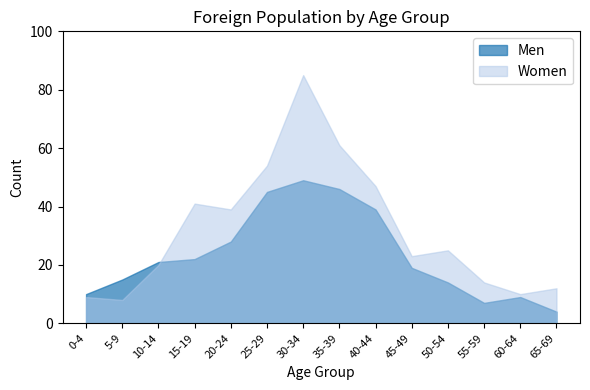

Reading left to right, what are all the values shown in this chart?

Men: 10	15	21	22	28	45	49	46	39	19	14	7	9	4
Women: 9	8	20	41	39	54	85	61	47	23	25	14	10	12